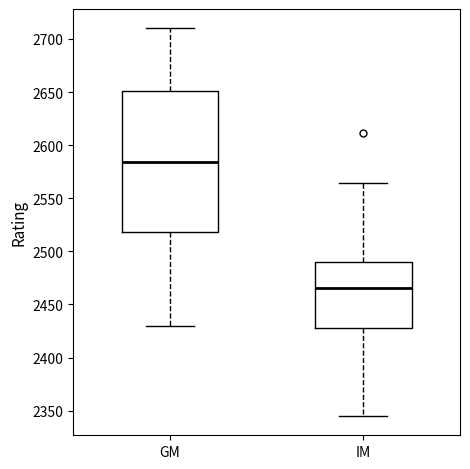

Where does the median line of the box for GM sit on the y-axis? The values are not printed on the chart, so give them approximately, as read against the axis.

2585